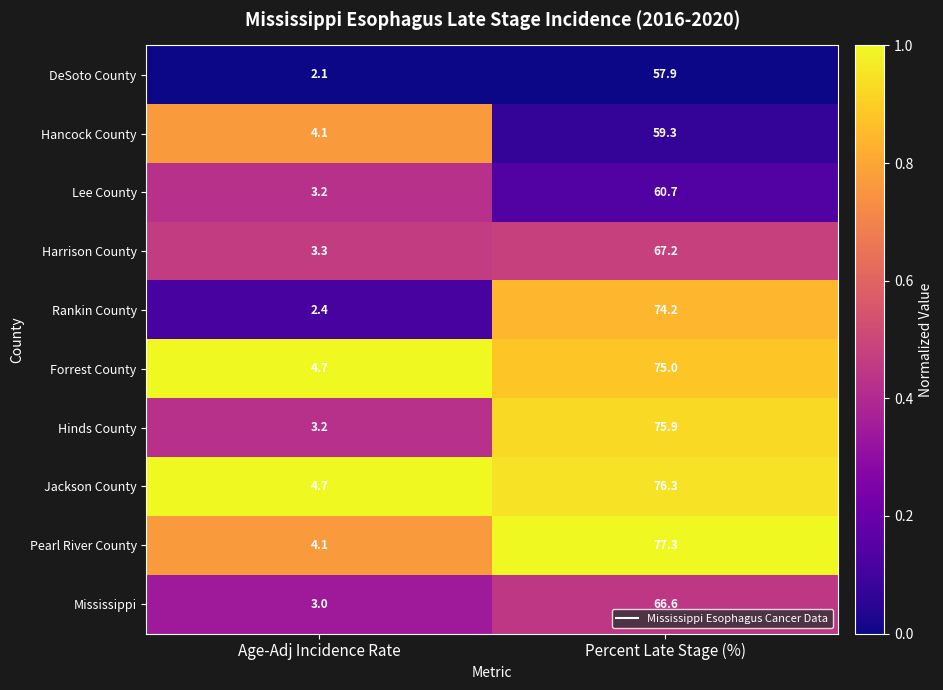

At which category is the sum across all series the highest?

Percent Late Stage (%)